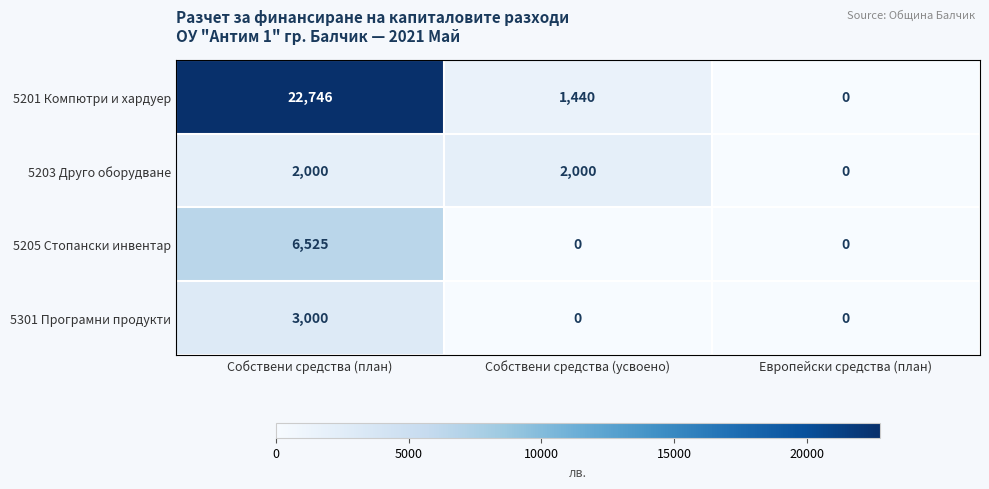

Reading left to right, list all the values displayed in this chart.

5201 Компютри и хардуер: Собствени средства (план)=22746	Собствени средства (усвоено)=1440	Европейски средства (план)=0
5203 Друго оборудване: Собствени средства (план)=2000	Собствени средства (усвоено)=2000	Европейски средства (план)=0
5205 Стопански инвентар: Собствени средства (план)=6525	Собствени средства (усвоено)=0	Европейски средства (план)=0
5301 Програмни продукти: Собствени средства (план)=3000	Собствени средства (усвоено)=0	Европейски средства (план)=0